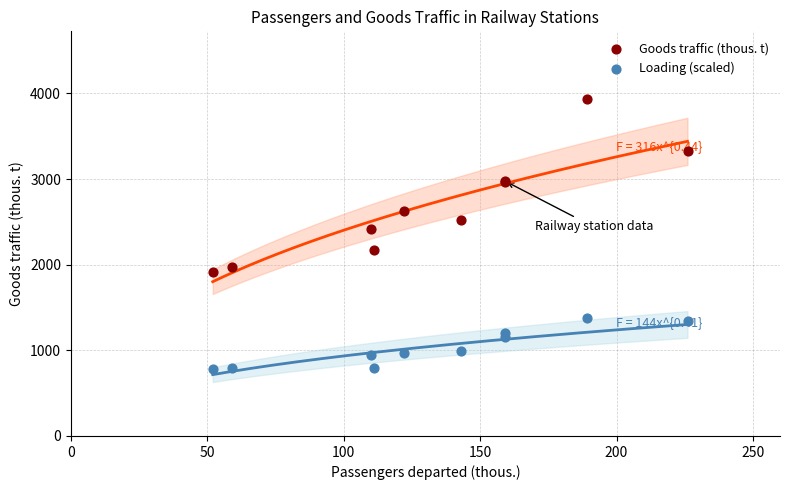

Which series has the largest Y range (max minus min)?

Goods traffic (thous. t)